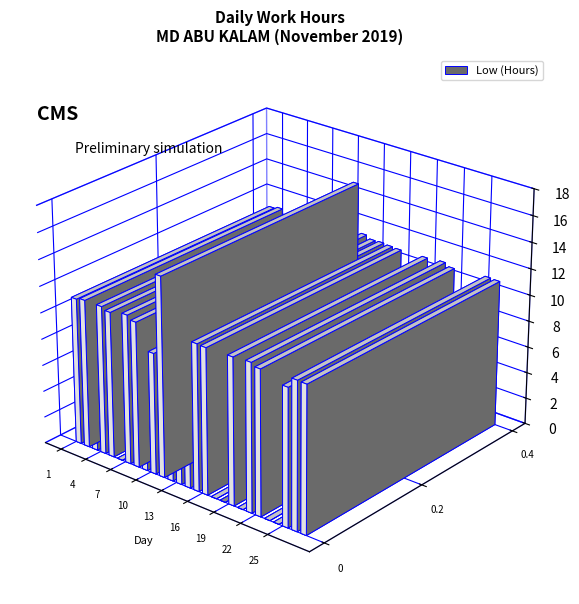

Reading left to right, list all the values displayed in this chart.

1=11.1	2=11.2	3=9.2	4=11.2	5=11.0	6=0.0	7=11.3	8=11.0	9=9.2	10=9.2	11=15.1	12=11.3	13=11.1	14=11.2	15=11.1	16=11.1	17=0.0	18=0.0	19=11.1	20=0.0	21=11.2	22=11.0	23=0.0	24=0.0	25=10.4	26=11.2	27=11.1